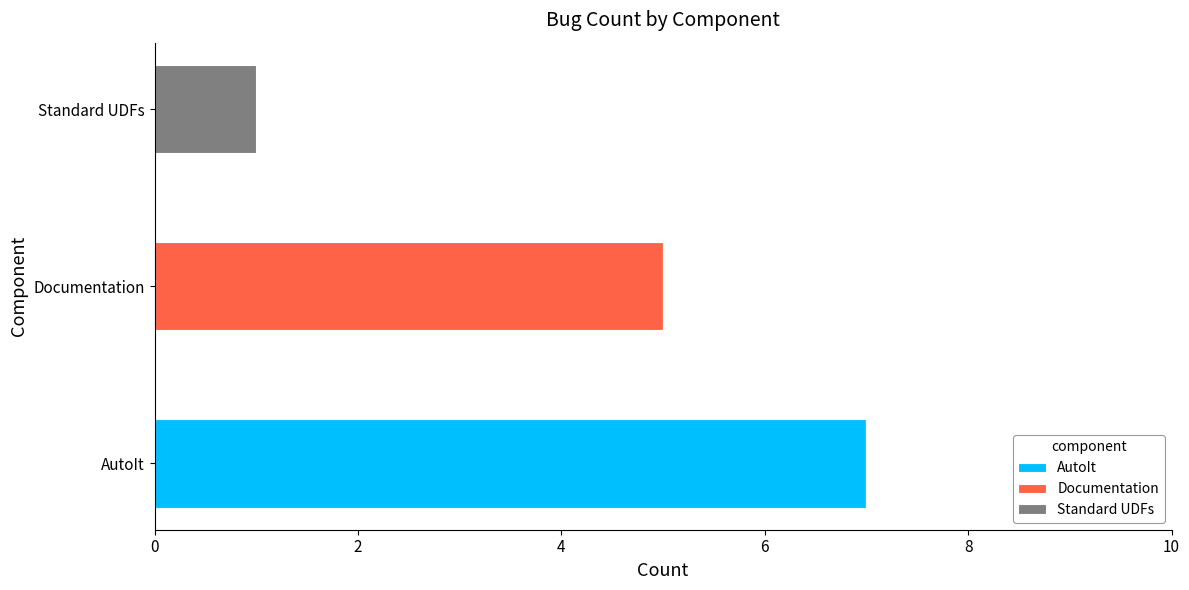

What is the highest value of the AutoIt series?

7